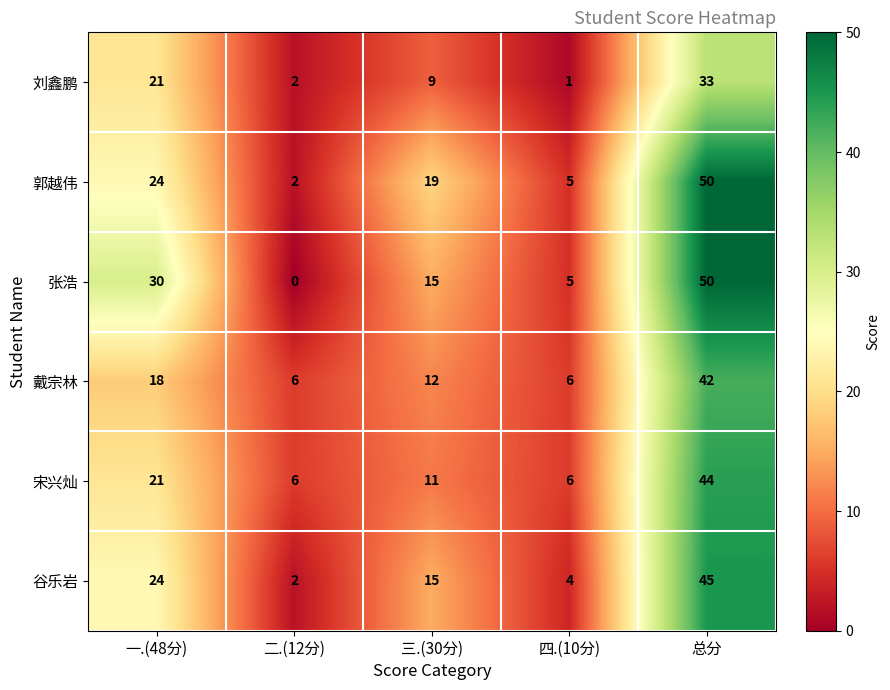

Which series has the largest range (max minus min)?

张浩